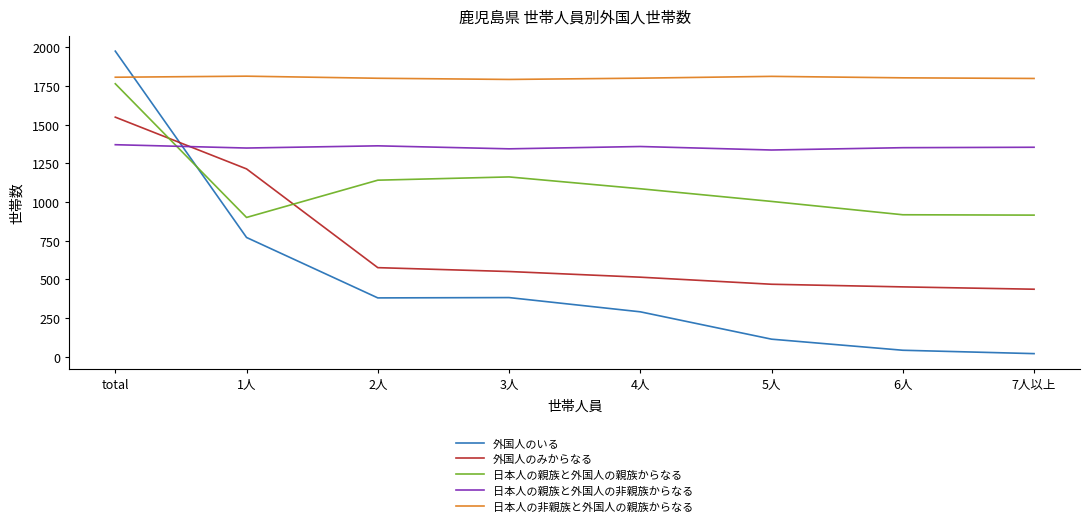

What is the label of the 4th point from the left?

3人